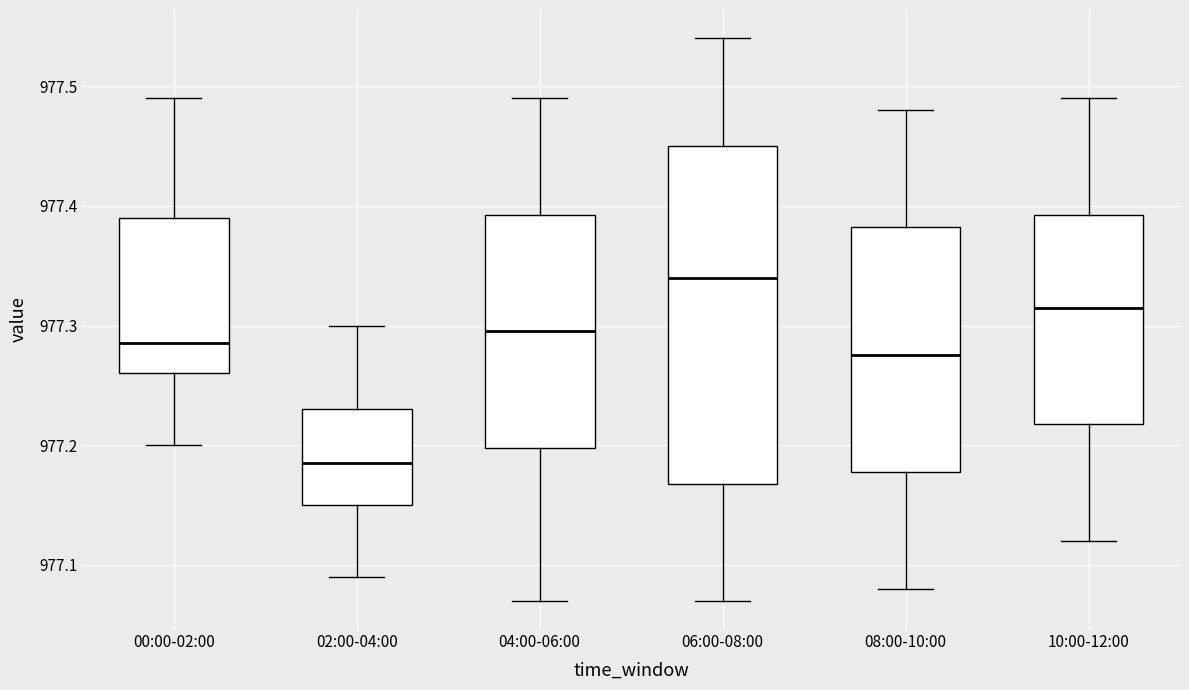

Reading left to right, transcribe this box plot: for each box, give where its median line is, the range the box spans, and where its two whiskers end, as read against the y-axis. The values are not printed on the chart, so give them approximately, as read against the axis.

00:00-02:00: median 977.29, box 977.26 to 977.39, whiskers 977.20 to 977.49
02:00-04:00: median 977.19, box 977.15 to 977.23, whiskers 977.09 to 977.30
04:00-06:00: median 977.30, box 977.20 to 977.39, whiskers 977.07 to 977.49
06:00-08:00: median 977.34, box 977.17 to 977.45, whiskers 977.07 to 977.54
08:00-10:00: median 977.28, box 977.18 to 977.38, whiskers 977.08 to 977.48
10:00-12:00: median 977.32, box 977.22 to 977.39, whiskers 977.12 to 977.49